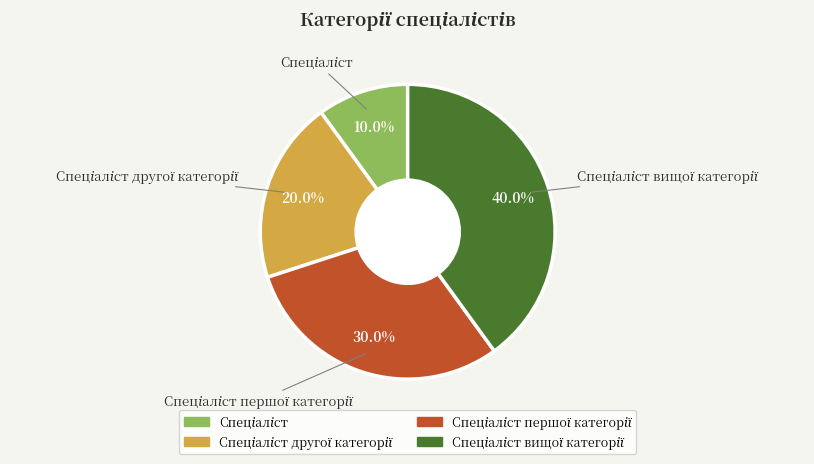

Does any single category account for the majority?

No